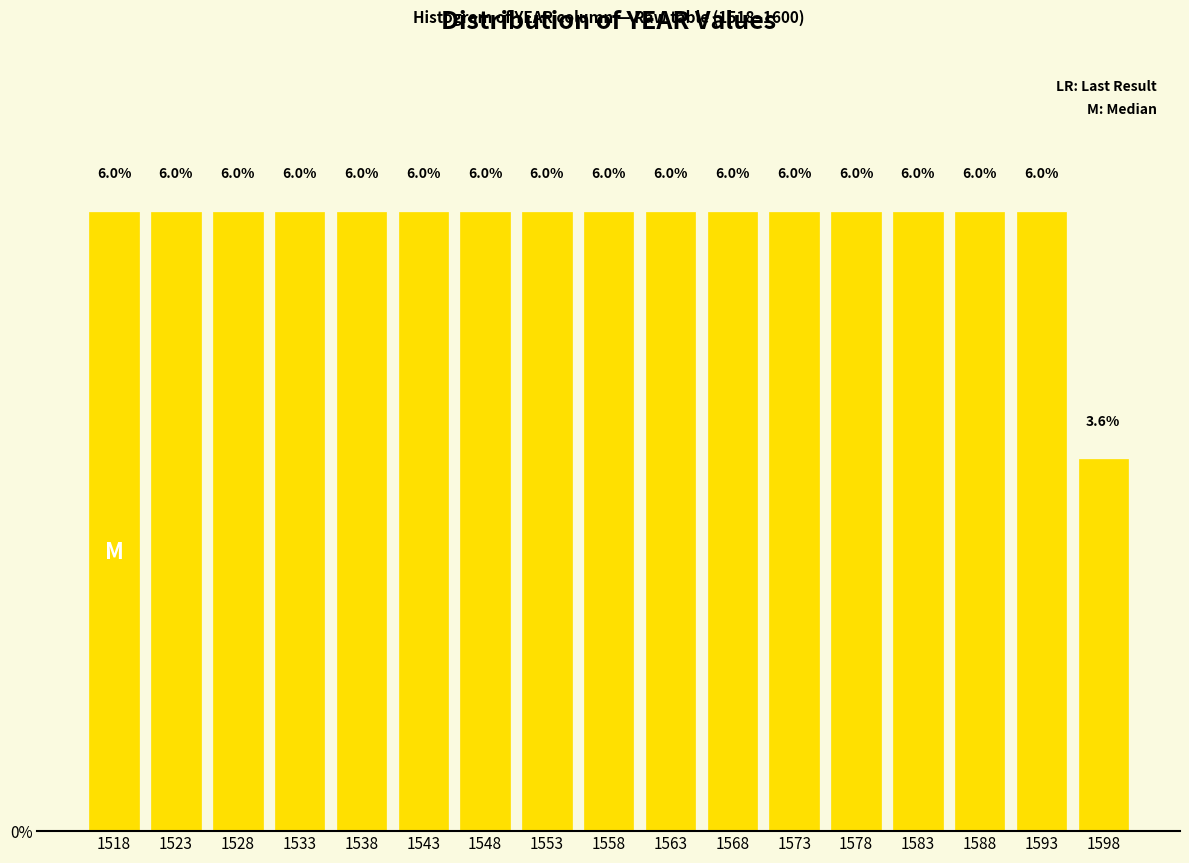

Reading left to right, what are all the values shown in this chart?

1518=6.0	1523=6.0	1528=6.0	1533=6.0	1538=6.0	1543=6.0	1548=6.0	1553=6.0	1558=6.0	1563=6.0	1568=6.0	1573=6.0	1578=6.0	1583=6.0	1588=6.0	1593=6.0	1598=3.6